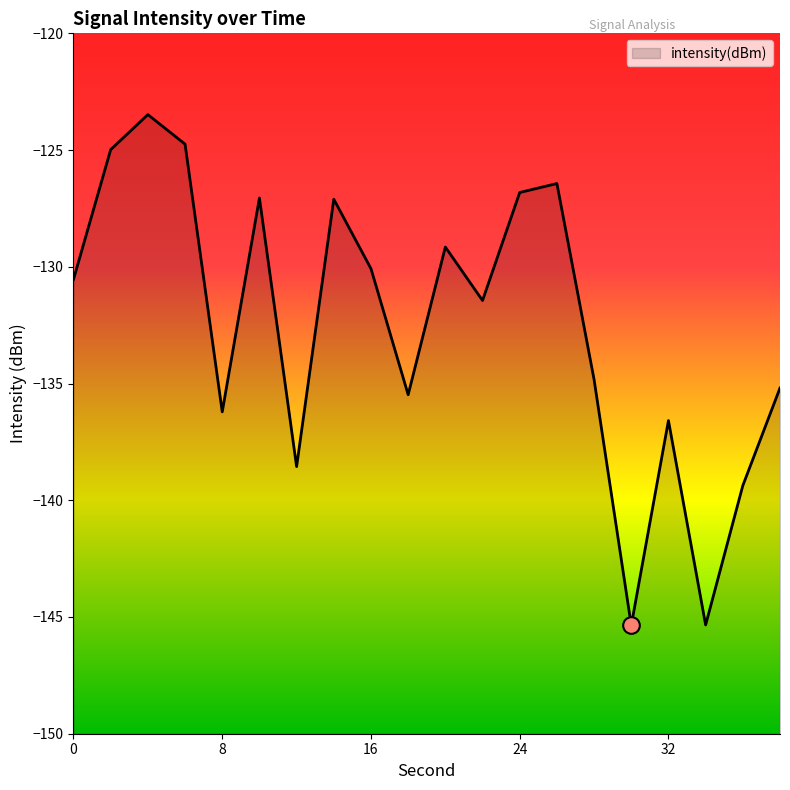

Does the chart display data point markers on the line(s)?

No